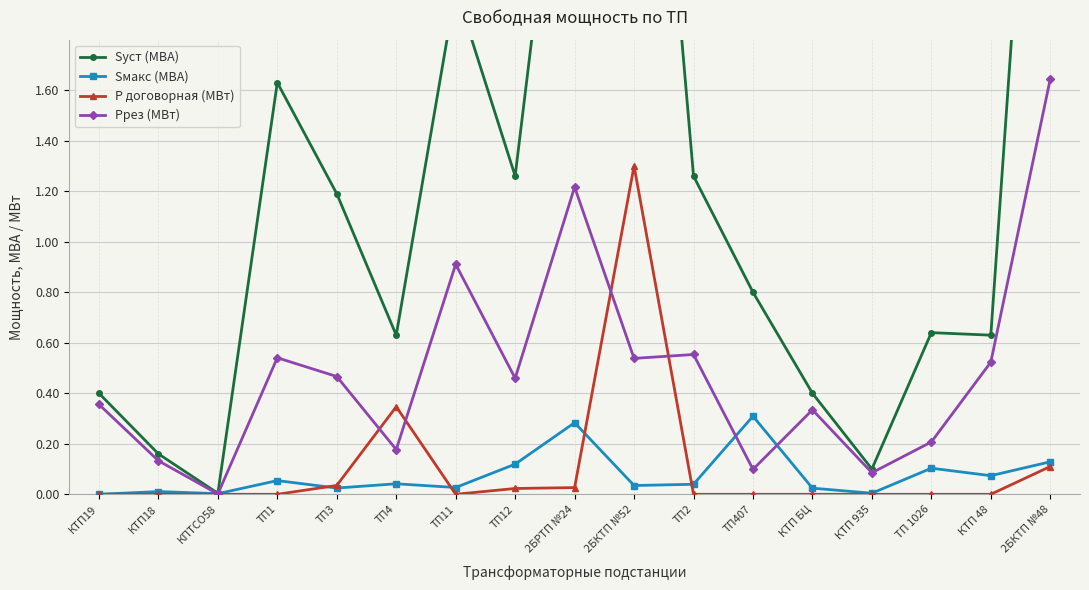

True or false: Sуст (МВА) has a value of 0.7 at ТП2.

False